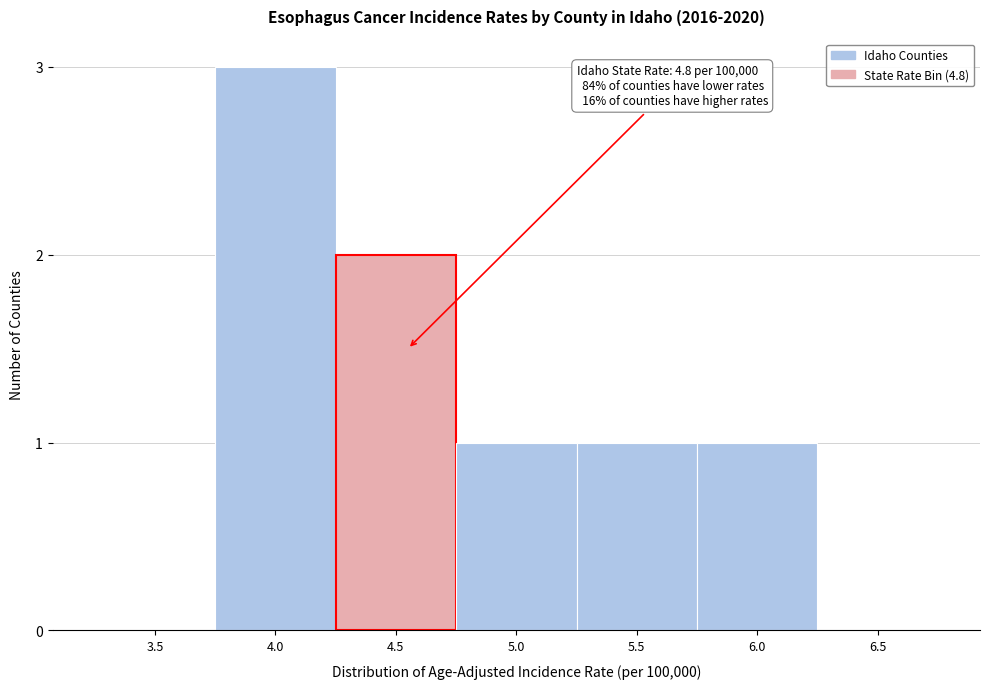

Reading left to right, transcribe all the data shown in this chart.

3.5=0	4.0=3	4.5=2	5.0=1	5.5=1	6.0=1	6.5=0